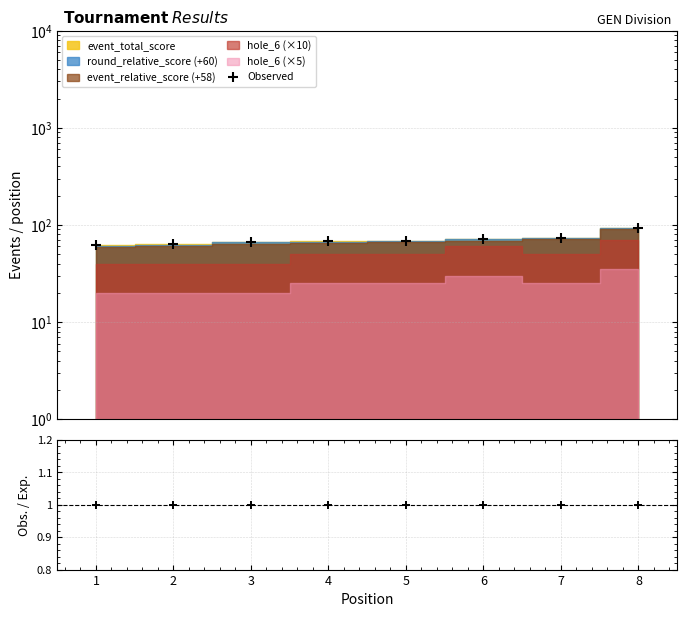

What is the lowest value of the Observed series?

62